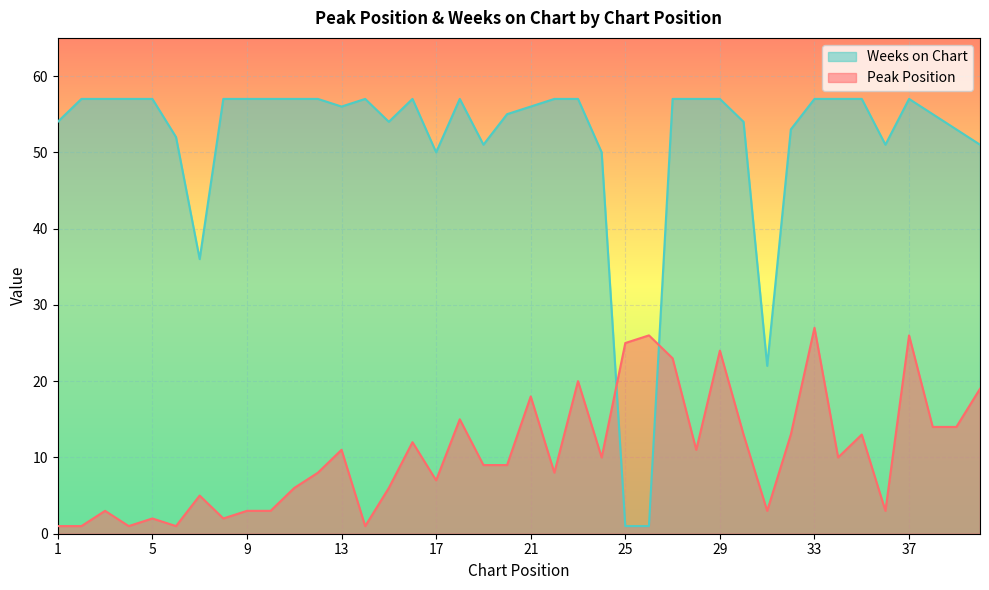

How many interior local peaks does the Peak Position series have?

13